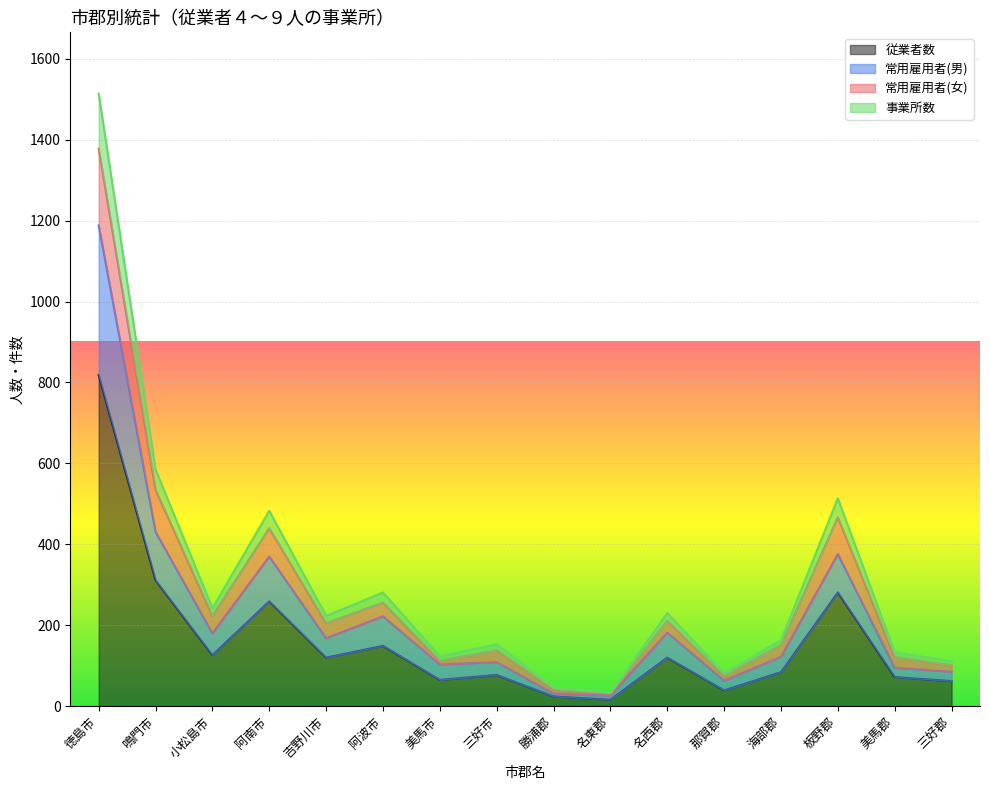

At how many categories does at least one series exceed 1075?

1